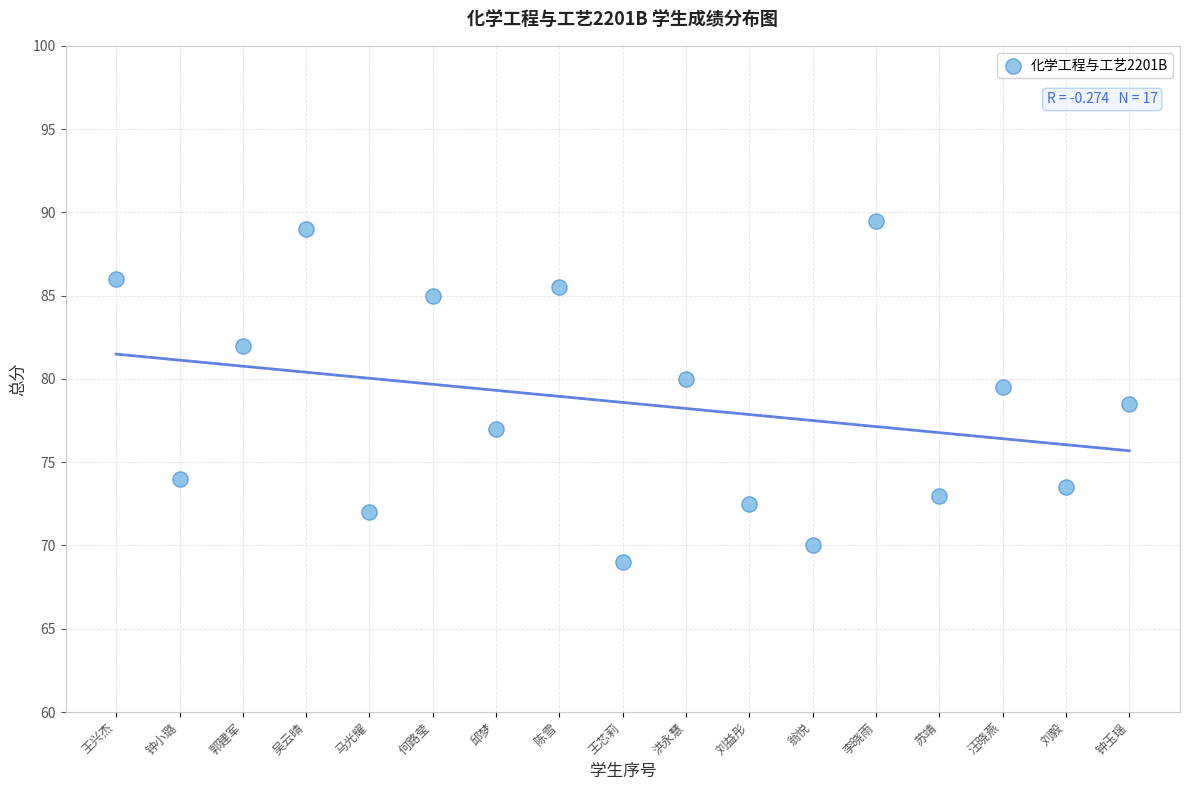

What is the range of Y values (max minus min)?

20.5